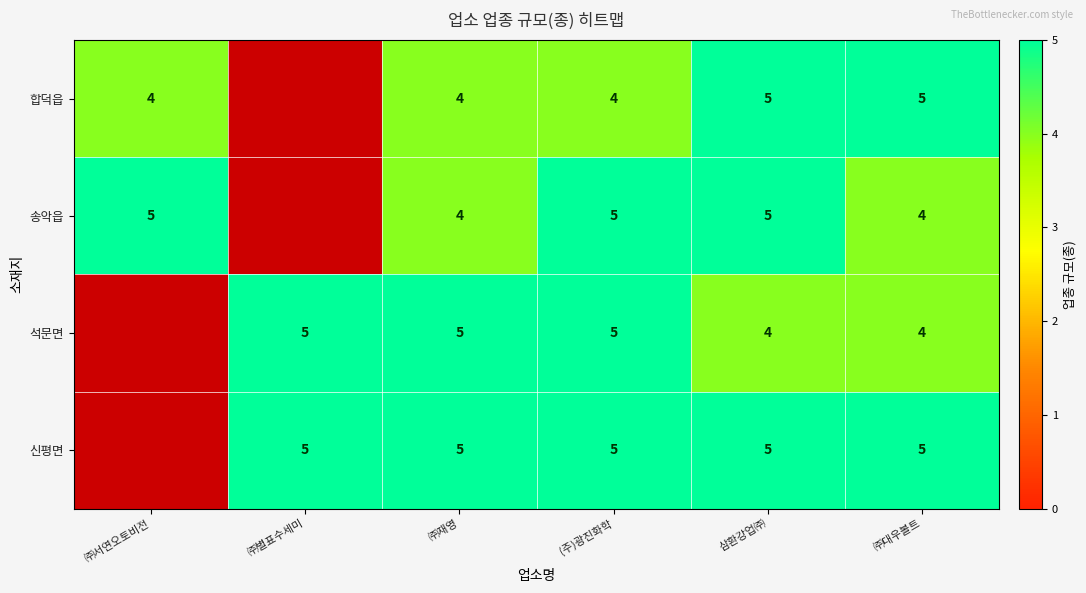

The value of 송악읍 at 삼환강업㈜ is 8. True or false?

False